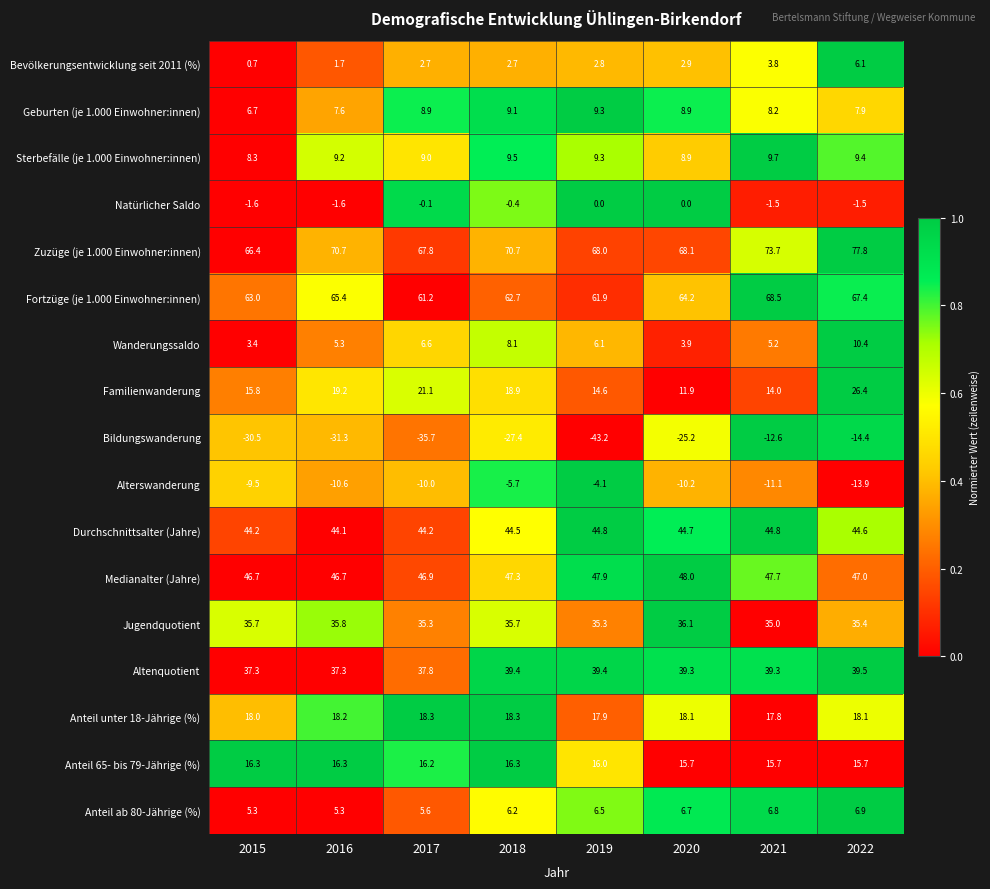

What is the total value across all series at 2016?

339.3